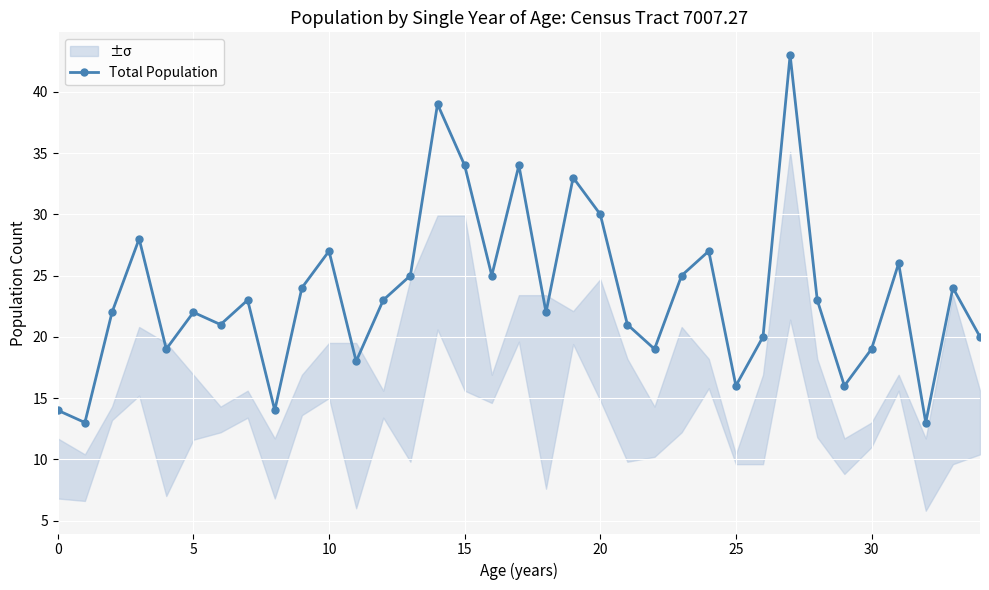

Count the number of values greater than 23.

15